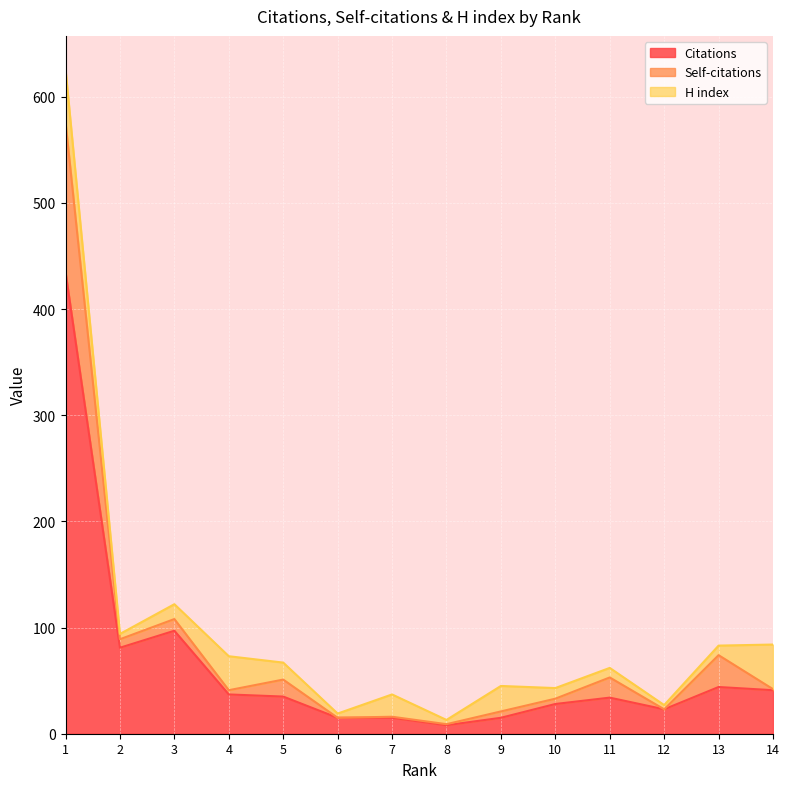

What is the difference between the H index values at 12 and 7?

17